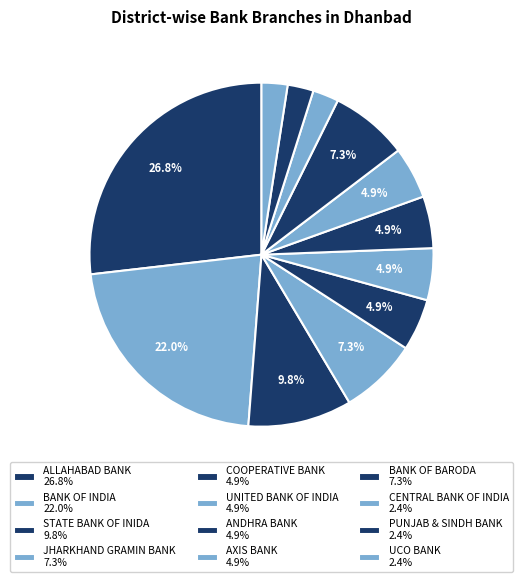

Which category has the smallest portion of the pie?

CENTRAL BANK OF INDIA